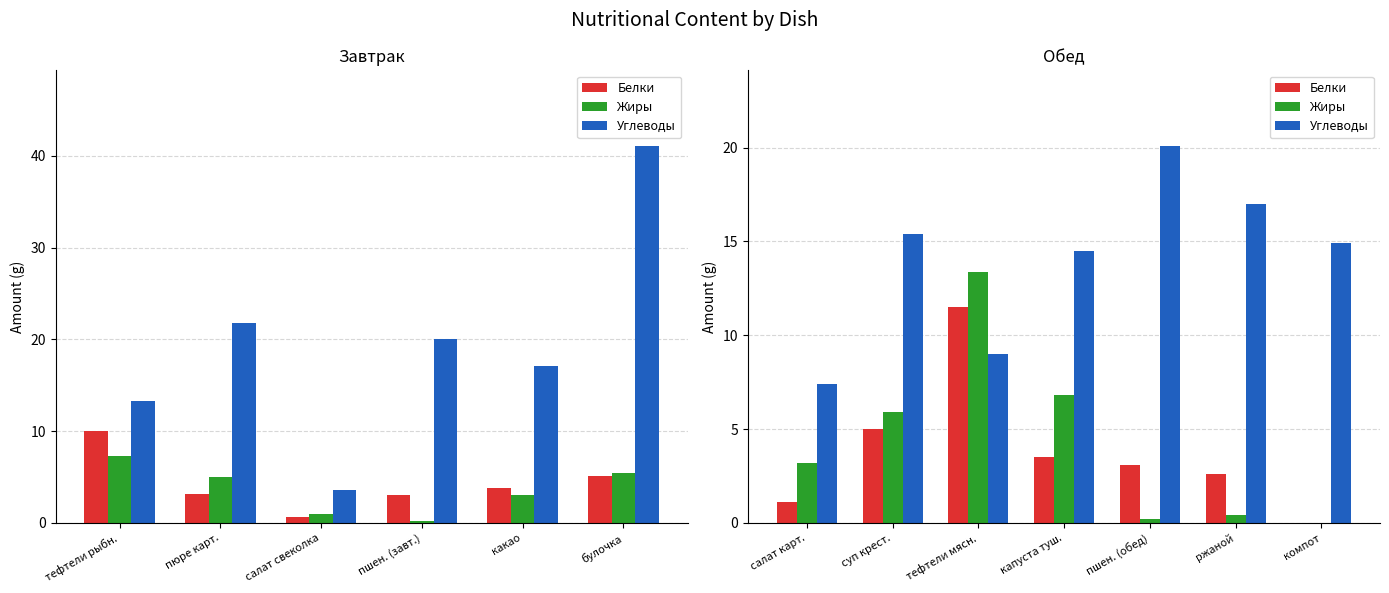

At how many categories does at least one series exceed 7?

7